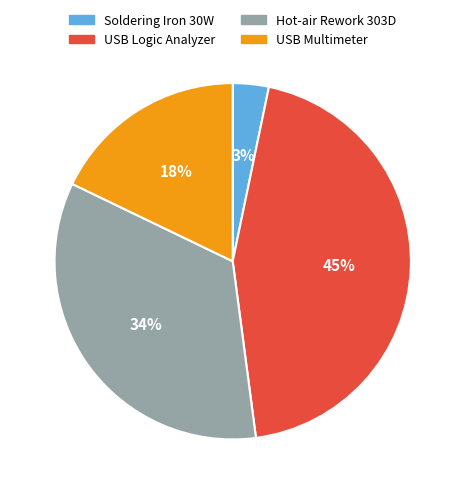

Approximately how many times larger is the value at USB Logic Analyzer compared to Hot-air Rework 303D?

1.3